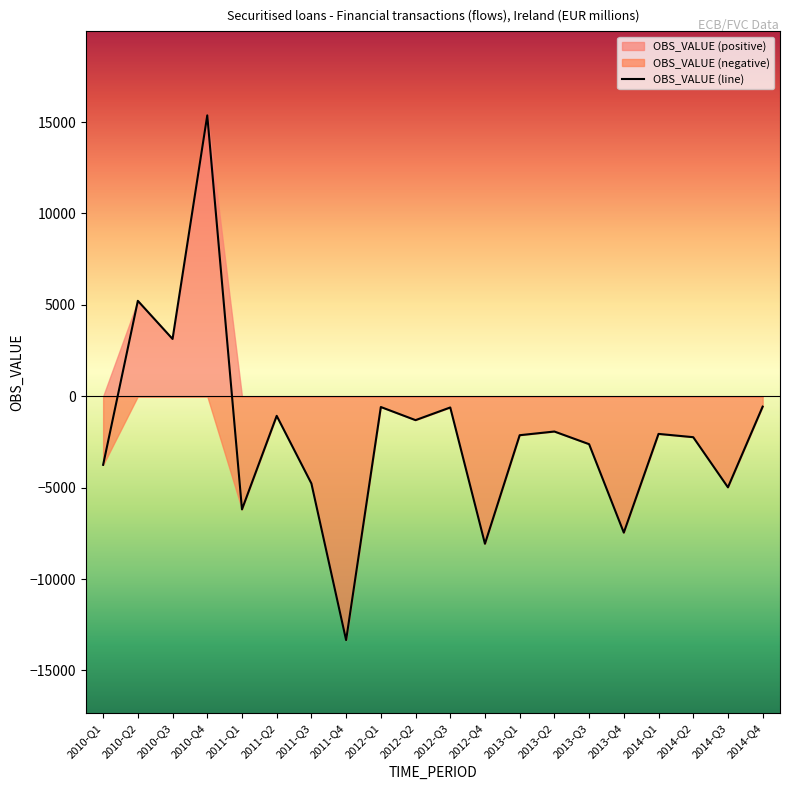

How many values are above zero?

3